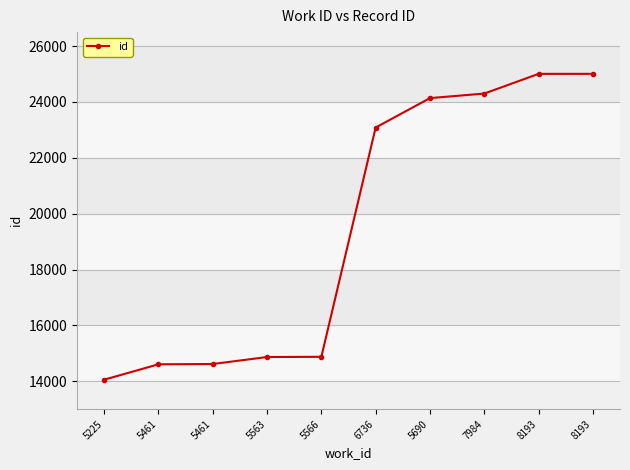

The chart shows a value of 14875 at 5566. True or false?

True